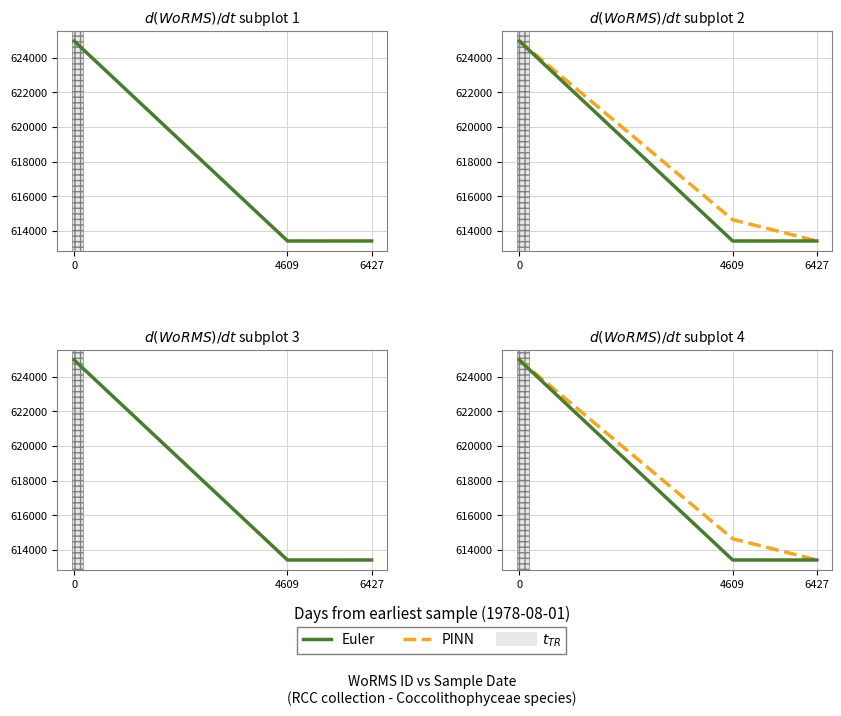

How many PINN values are between 613430 and 624972?

3